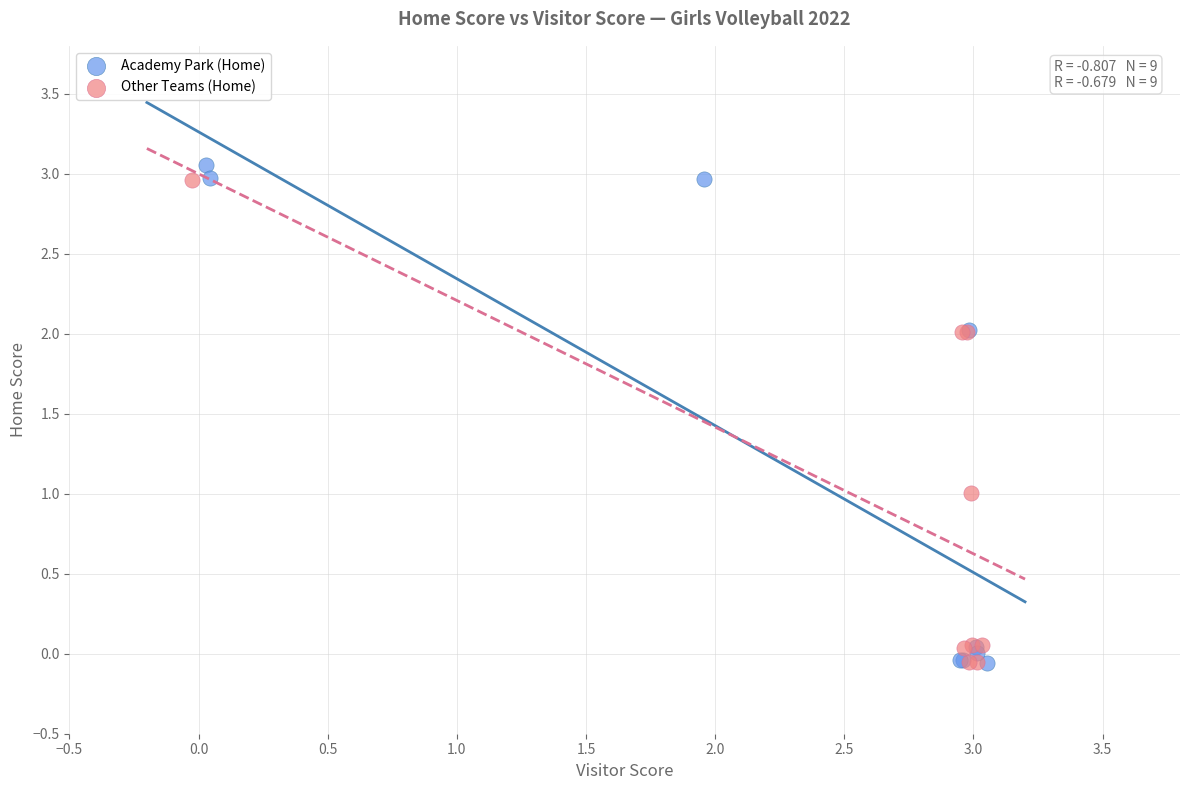

What are all the series names shown in the legend?

Academy Park (Home), Other Teams (Home)